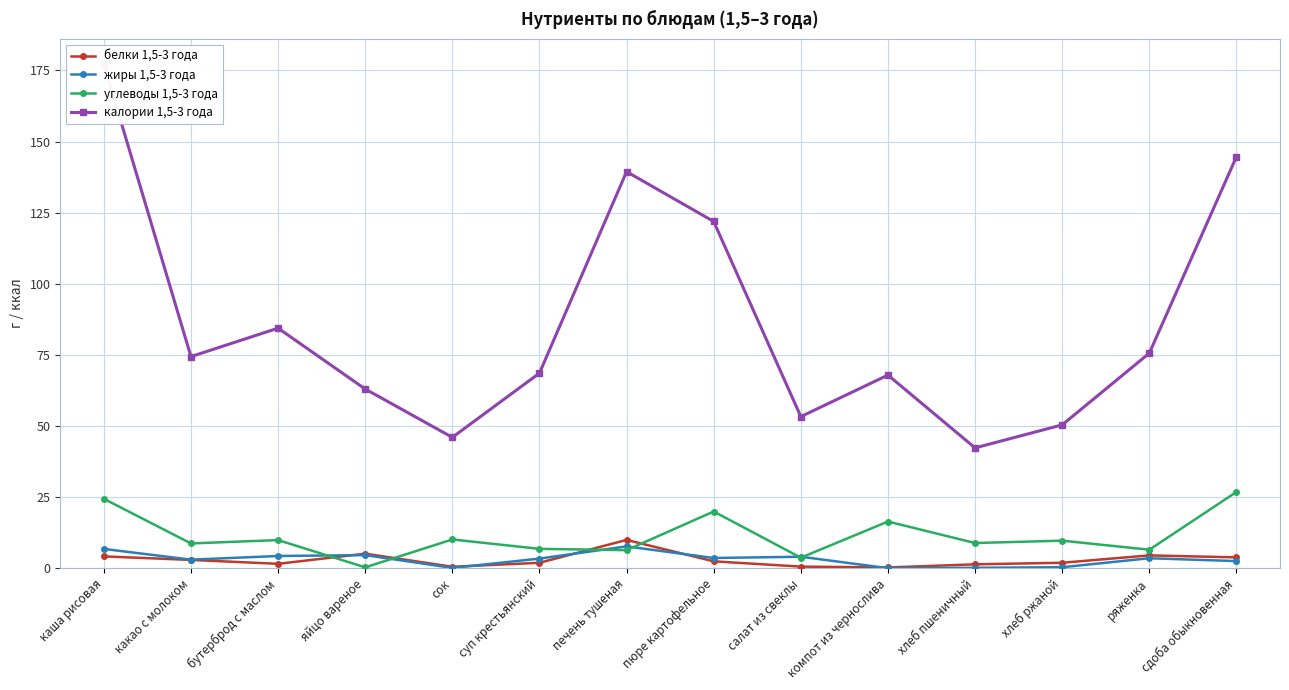

Which label corresponds to the largest value in the chart?

каша рисовая